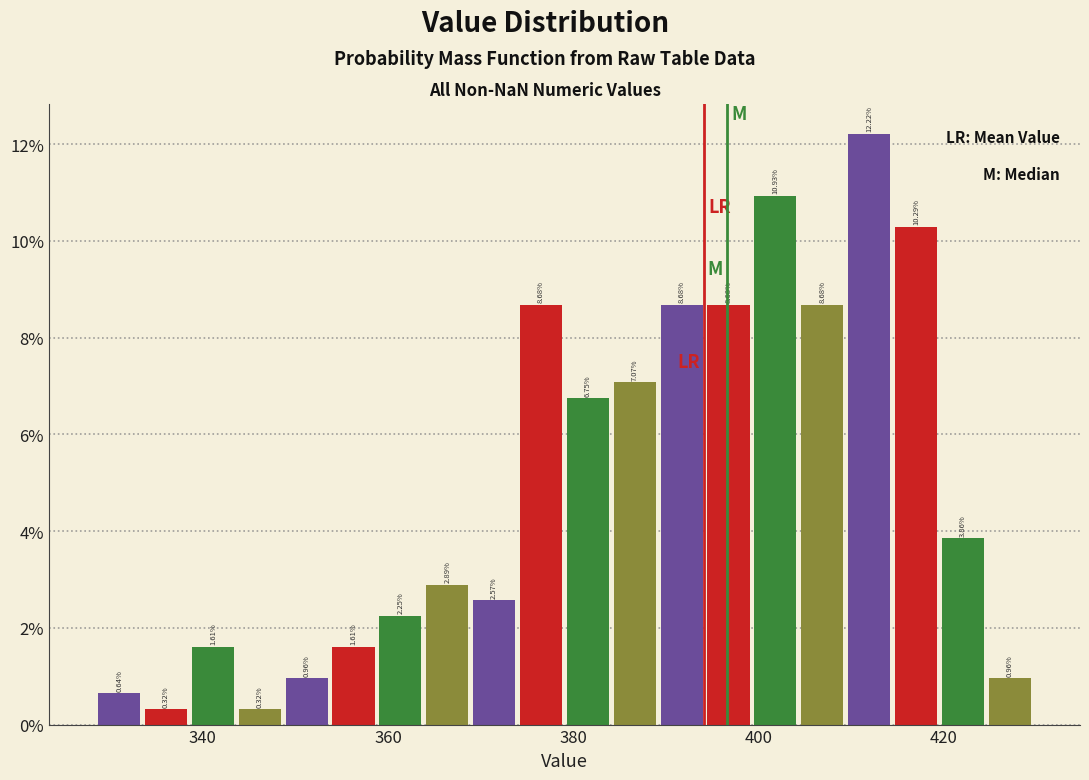

Around what value on the x-axis is the tallest bar? Give the approximate position of its centre, as read against the axis.

412